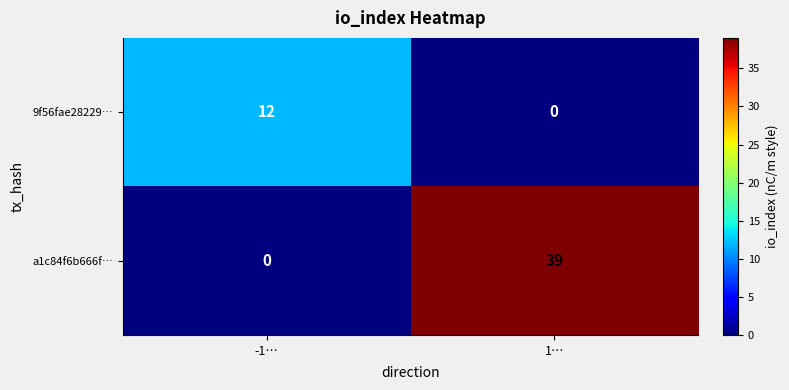

The a1c84f6b666f… series shows 14 at 1…. True or false?

False